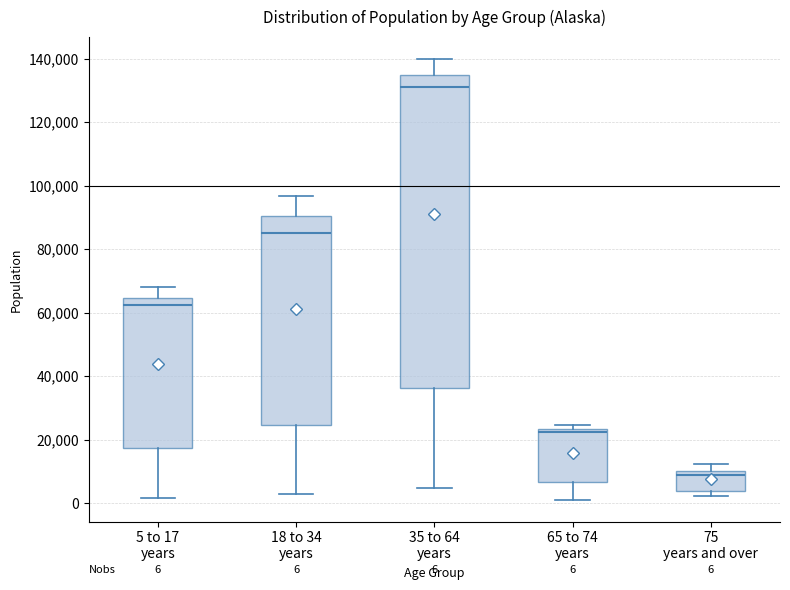

Which box's median line is the highest?

35 to 64 years